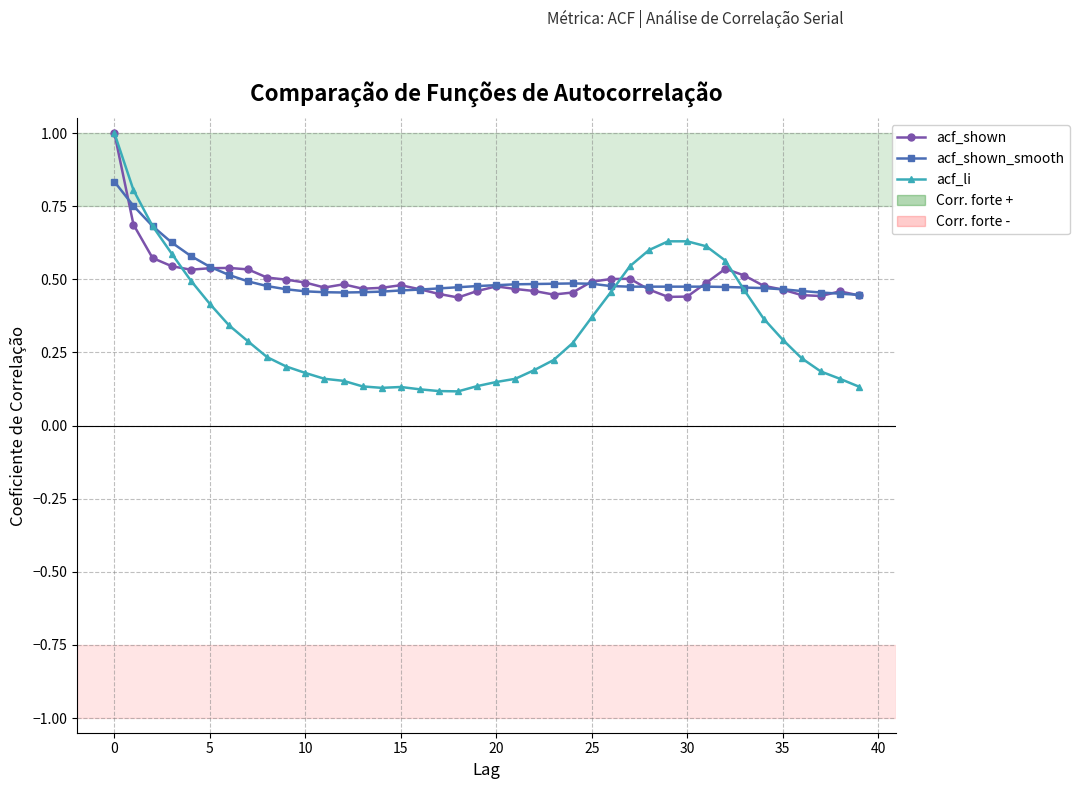

What is the maximum value shown in the chart?

1.0